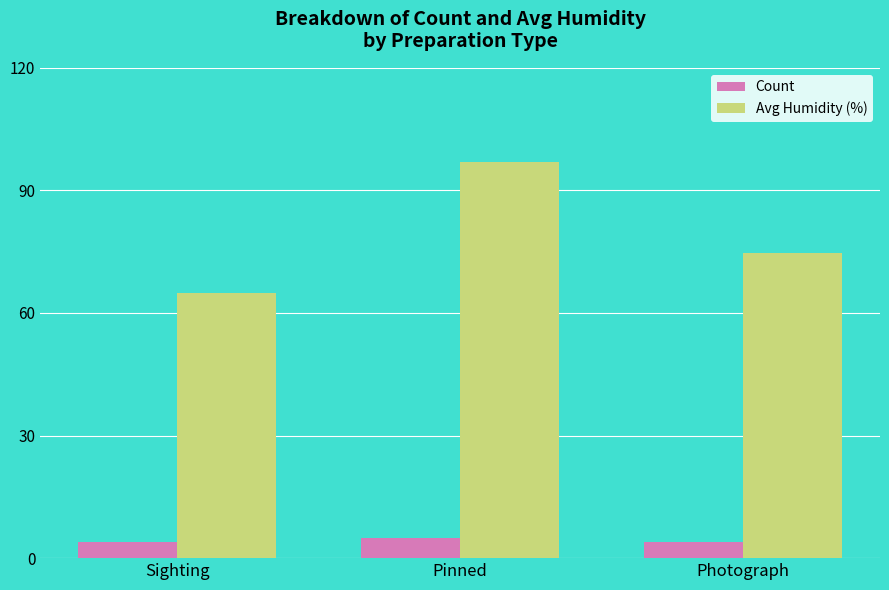

Where is Avg Humidity (%) nearest to the value 81?

Photograph